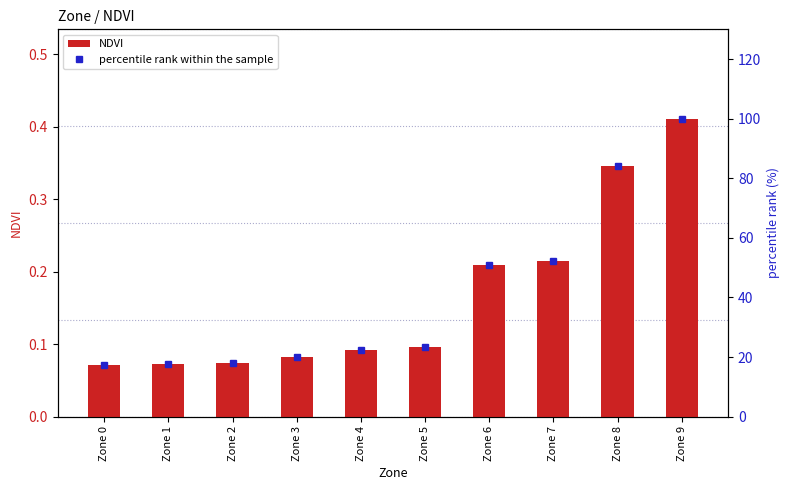

The NDVI series shows 0.1 at Zone 1. True or false?

True